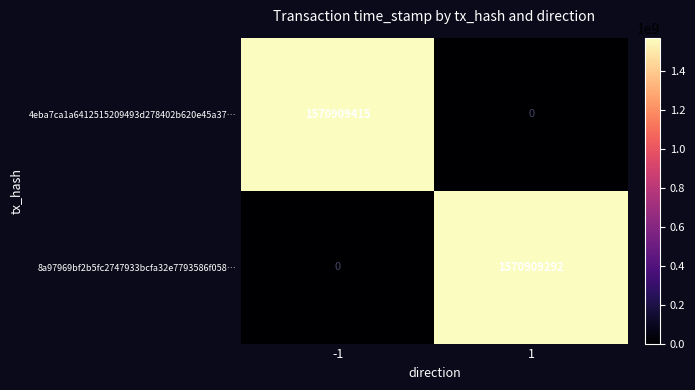

The 4eba7ca1a6412515209493d278402b620e45a37… series shows 1570909415 at -1. True or false?

True